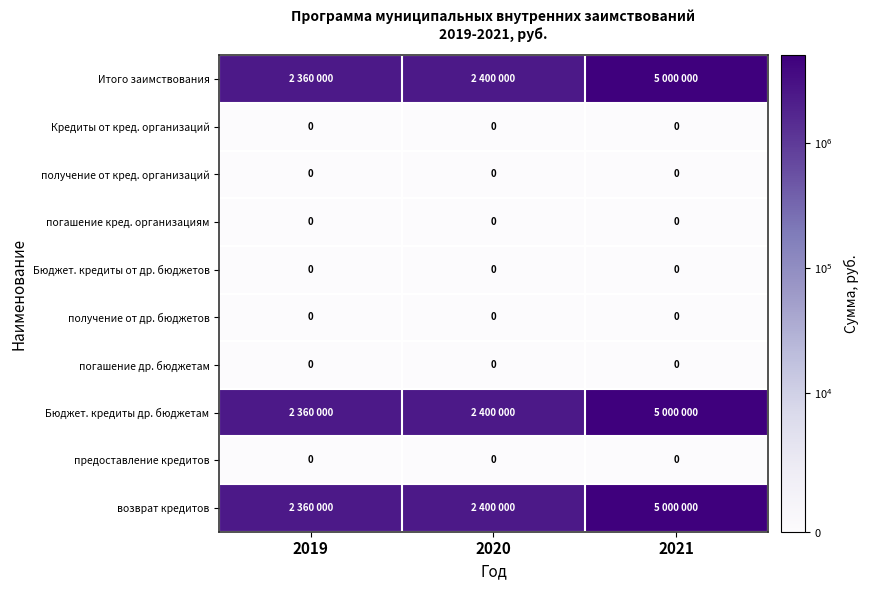

The предоставление кредитов series shows 0 at 2019. True or false?

True